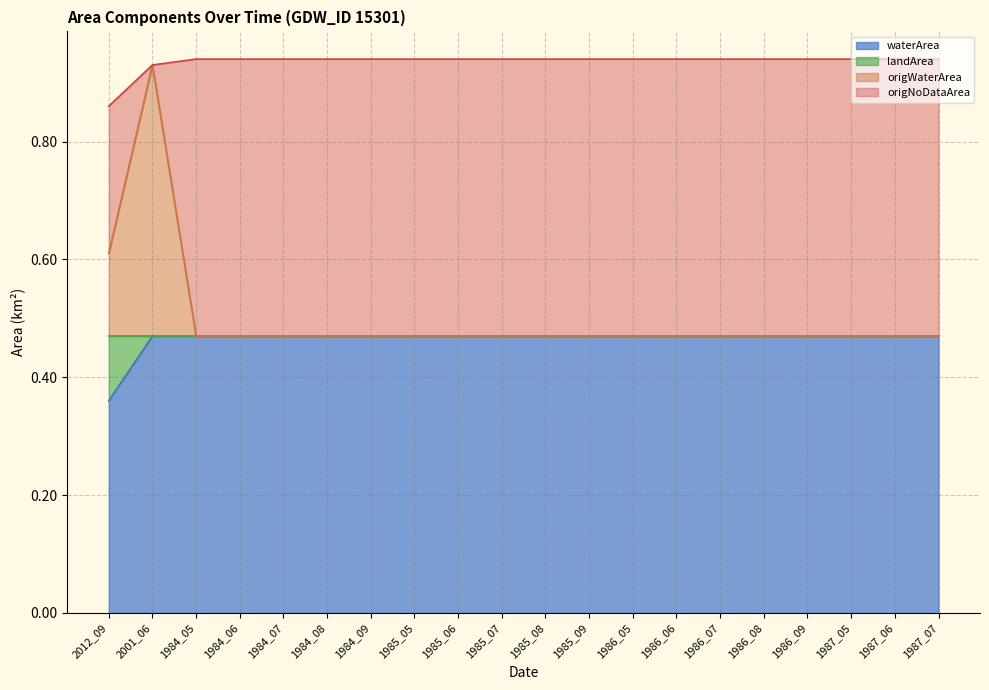

Is the value of waterArea at 1985_07 greater than the value of origWaterArea at 1986_09?

No